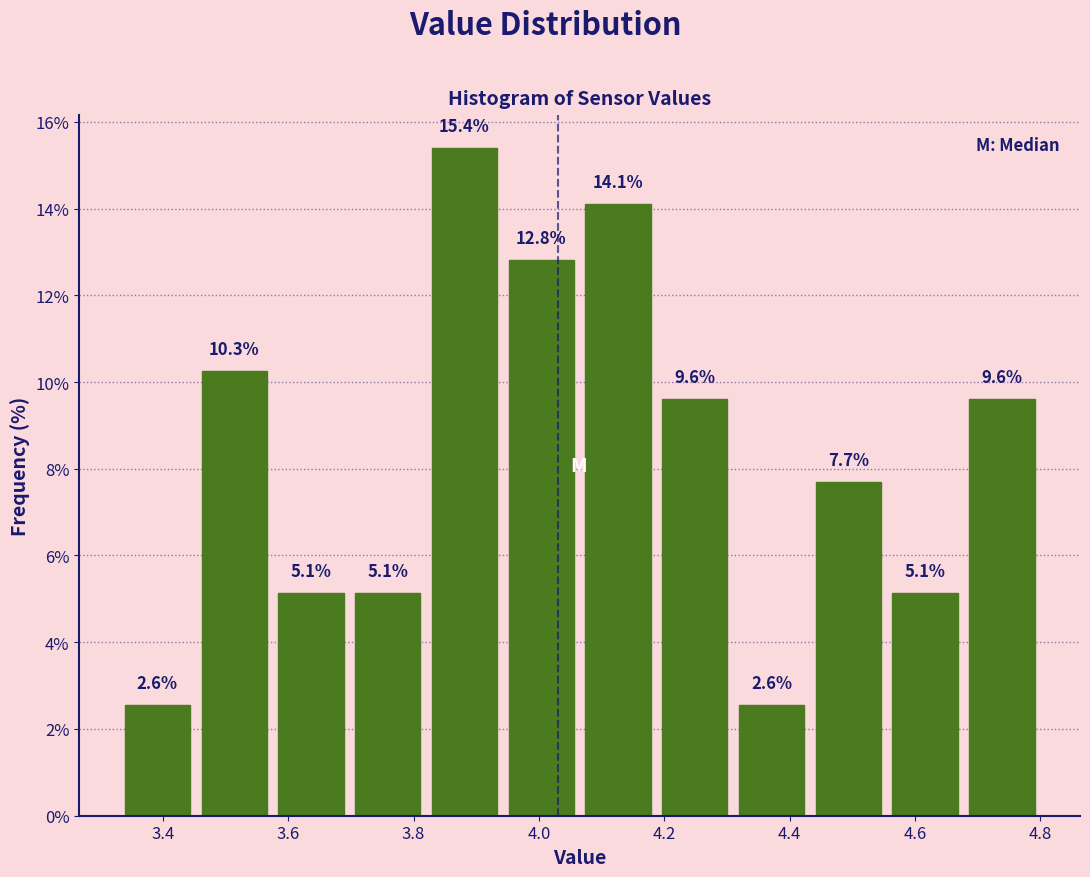

Reading left to right, transcribe this chart: for each bar, give the range it covers on the x-axis and its height. The bar edges are not printed on the chart, so give them approximately, as read against the axis.

3.34 to 3.46: 2.6
3.46 to 3.58: 10.3
3.58 to 3.70: 5.1
3.70 to 3.82: 5.1
3.82 to 3.94: 15.4
3.94 to 4.06: 12.8
4.06 to 4.18: 14.1
4.18 to 4.32: 9.6
4.32 to 4.44: 2.6
4.44 to 4.56: 7.7
4.56 to 4.68: 5.1
4.68 to 4.80: 9.6